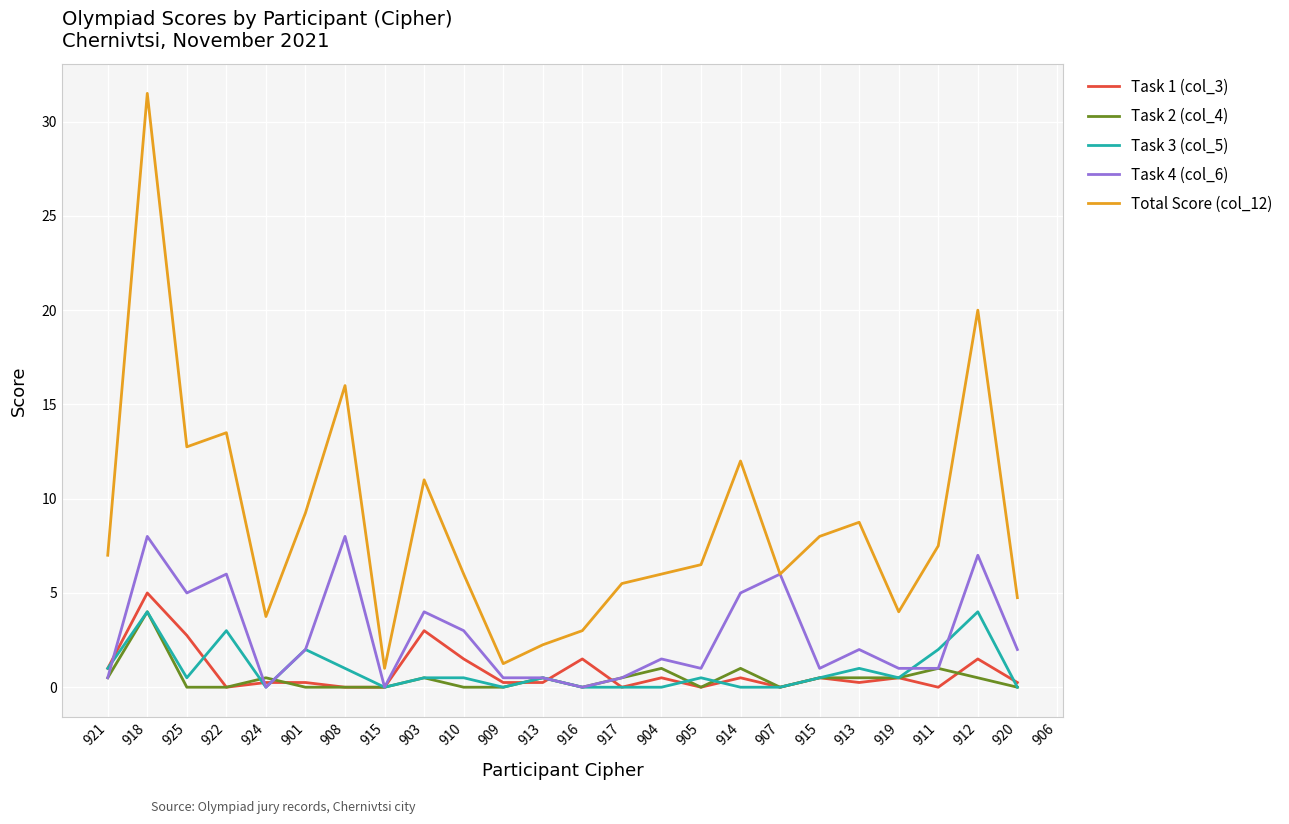

Where do Task 1 (col_3) and Task 2 (col_4) first cross each other?

924 and 901